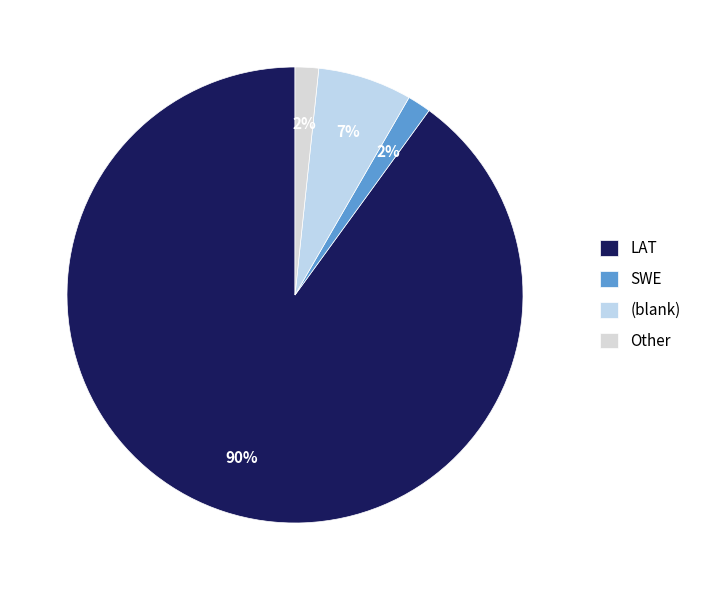

How much of the chart is everything except LAT?

10.0%